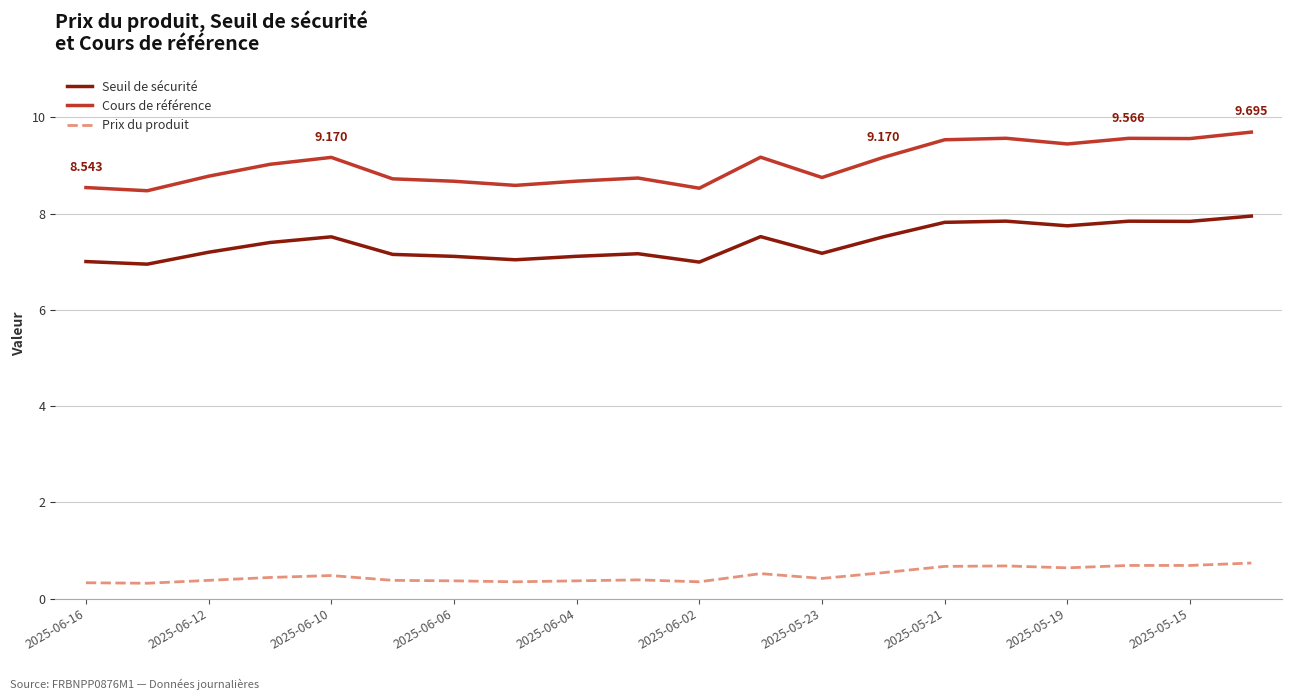

True or false: Prix du produit and Seuil de sécurité cross at least once.

False